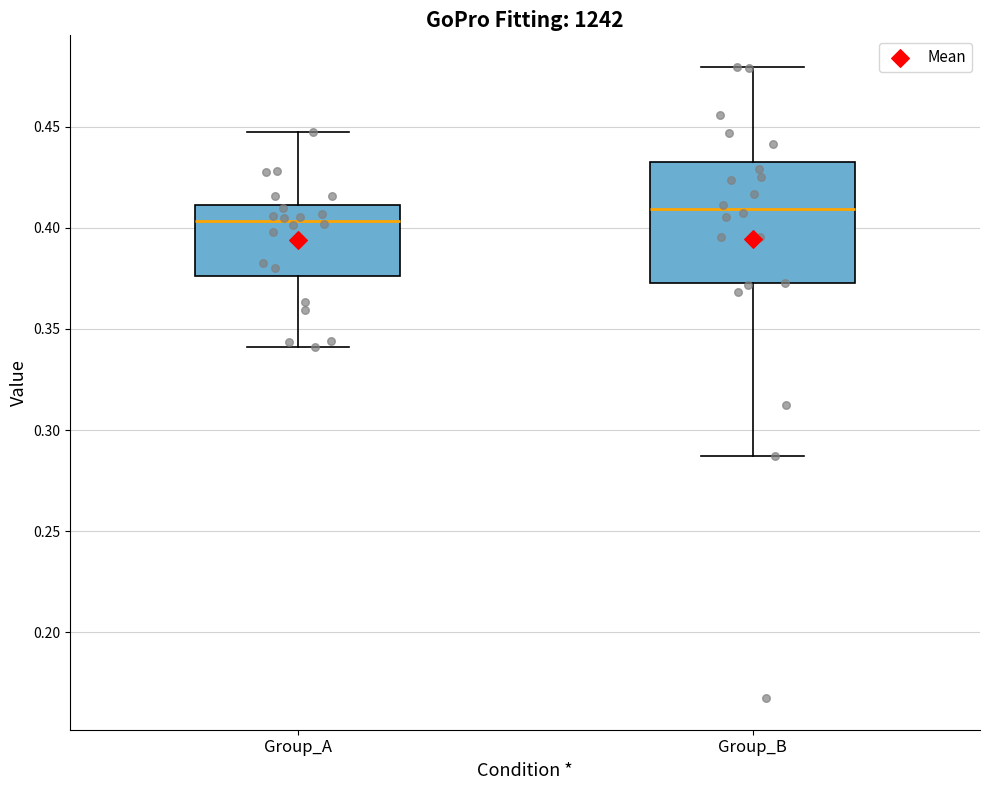

Reading left to right, transcribe this box plot: for each box, give where its median line is, the range the box spans, and where its two whiskers end, as read against the y-axis. The values are not printed on the chart, so give them approximately, as read against the axis.

Group_A: median 0.405, box 0.375 to 0.410, whiskers 0.340 to 0.445
Group_B: median 0.410, box 0.370 to 0.430, whiskers 0.285 to 0.480